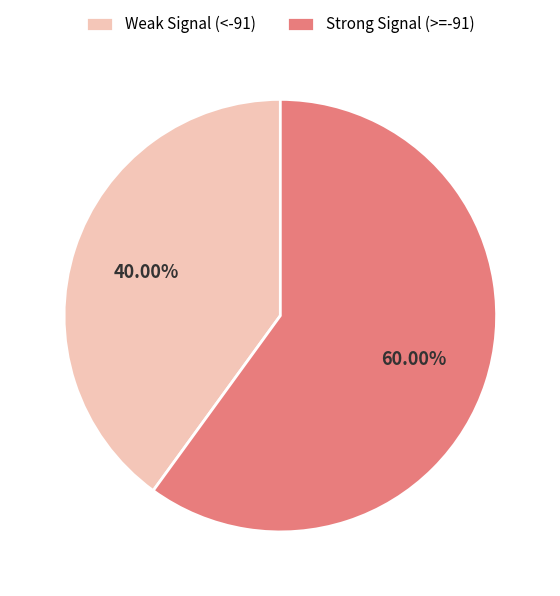

Rank the categories by value from highest to lowest.

Strong Signal (>=-91), Weak Signal (<-91)